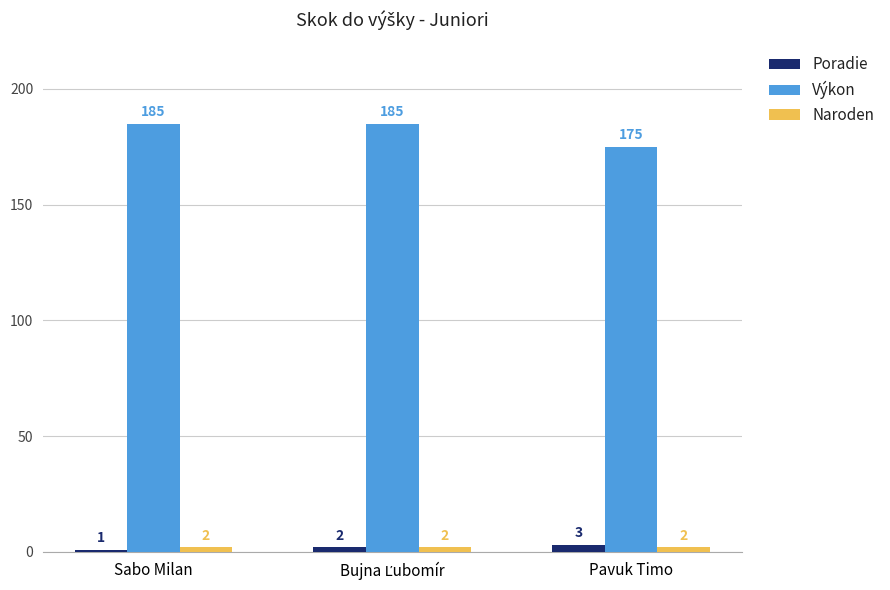

Is it true that Výkon equals 101 at Sabo Milan?

False